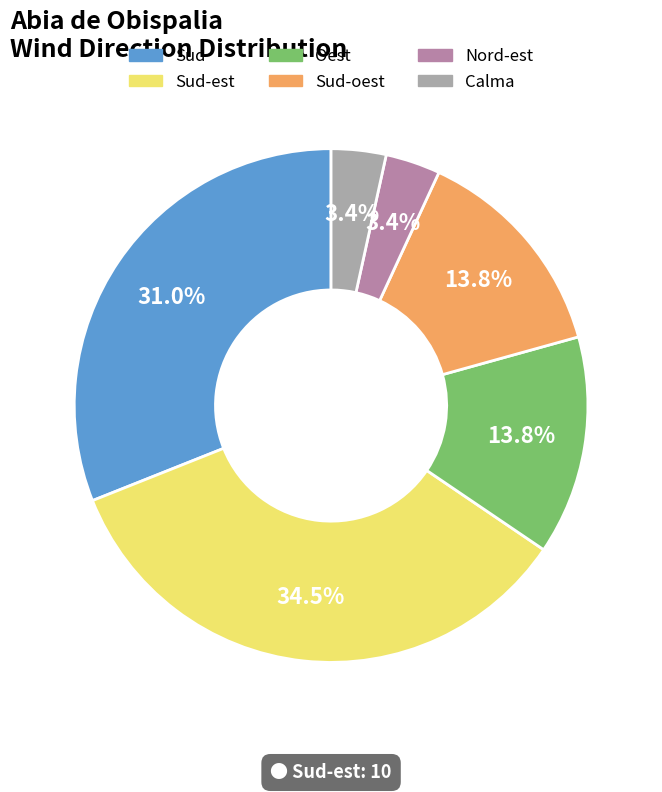

To the nearest percent, what is the average slice percentage?

17%